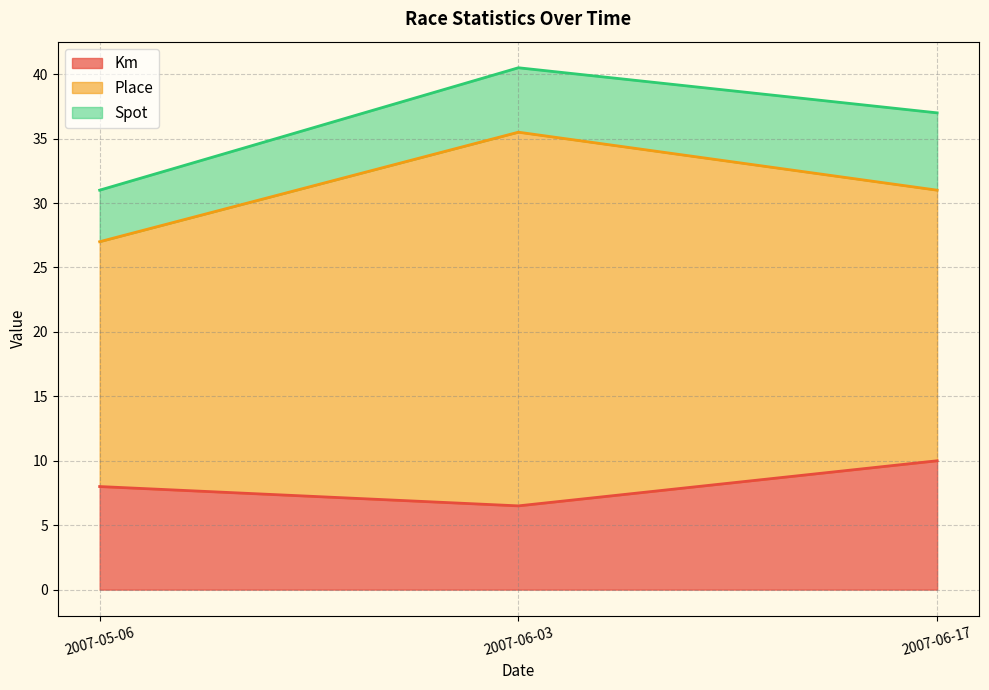

List the series in order of their peak value, highest first.

Place, Km, Spot